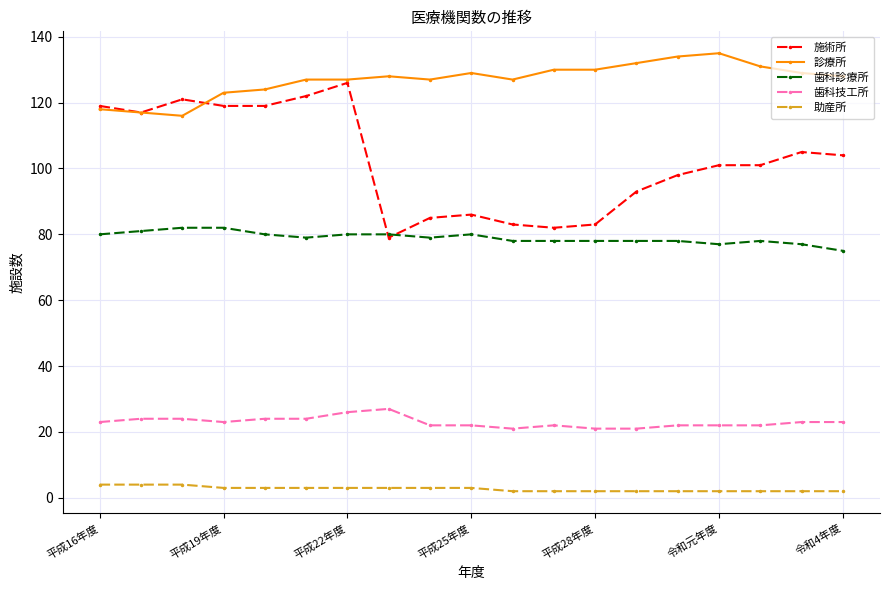

Rank the series by their average value, from lowest to highest.

助産所, 歯科技工所, 歯科診療所, 施術所, 診療所